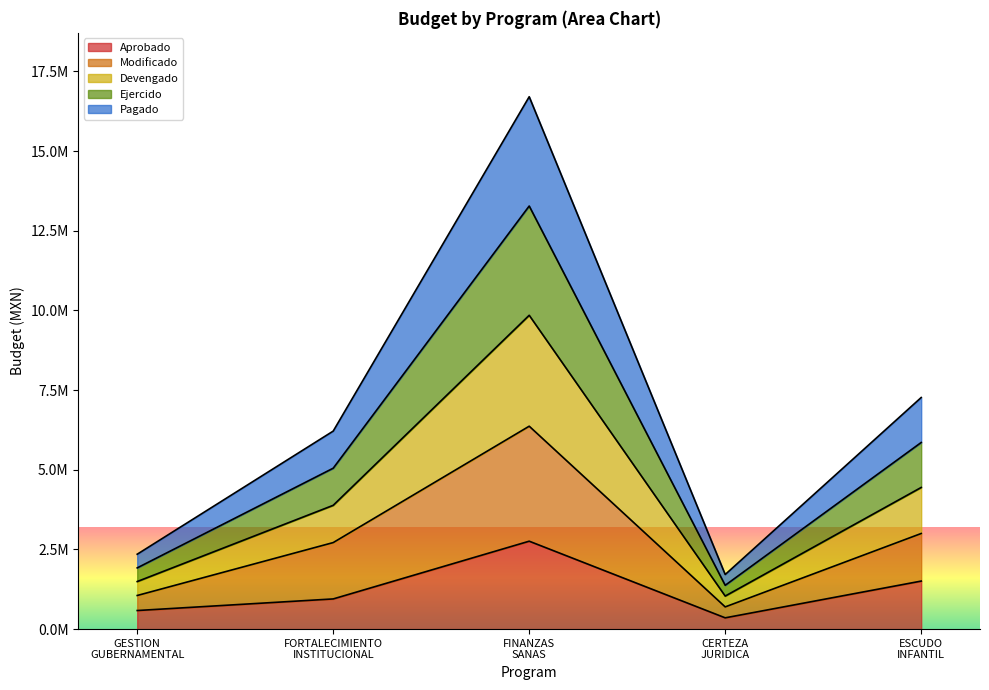

True or false: Pagado has more than 1 interior local peaks.

False